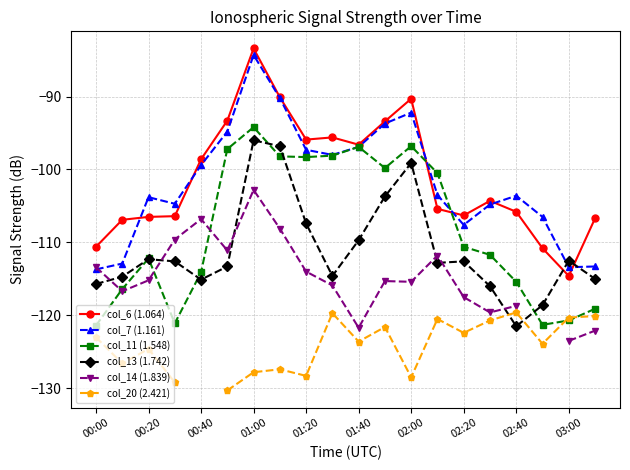

How many intersections are there between col_13 (1.742) and col_6 (1.064)?

2